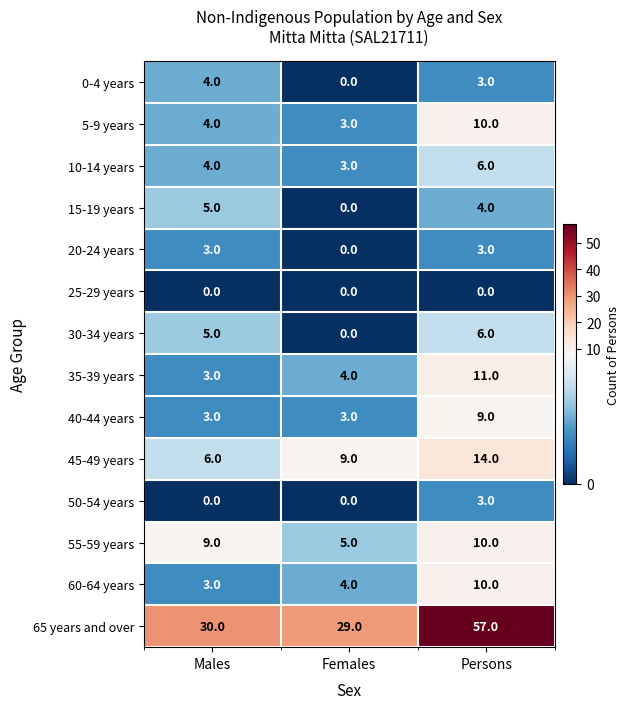

What is the difference between the highest and lowest values at Females?

29